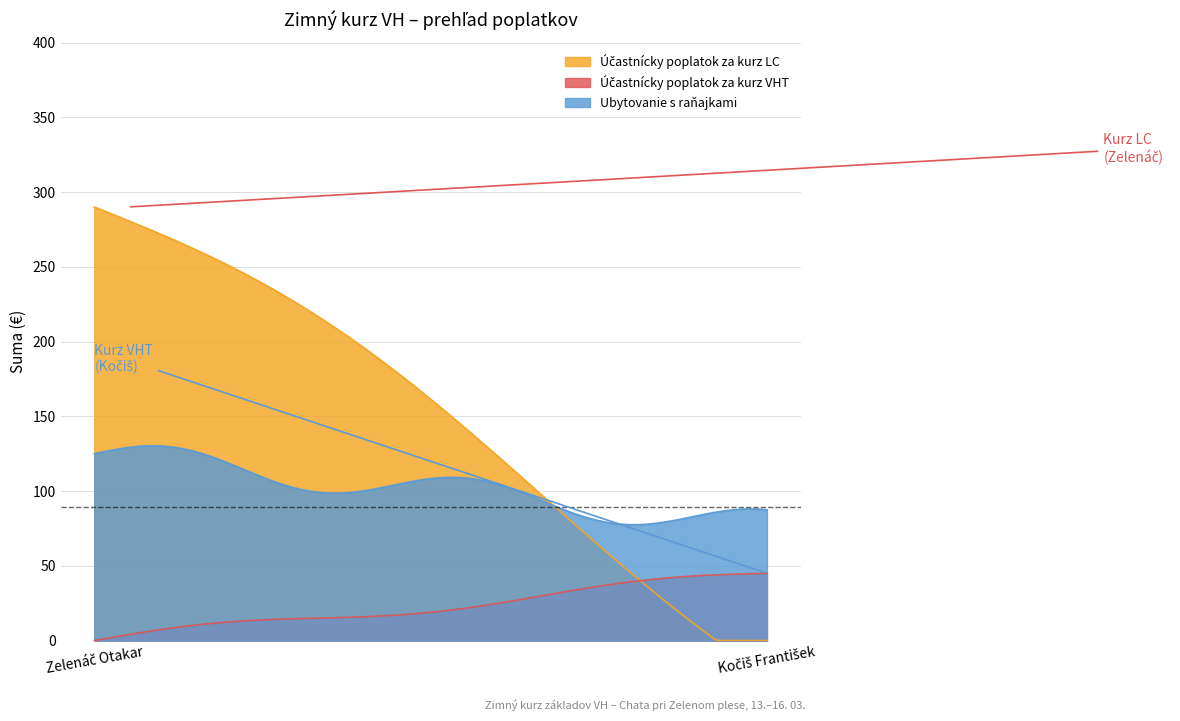

What is the difference between the maximum and minimum values in the Účastnícky poplatok za kurz VHT series?

45.0